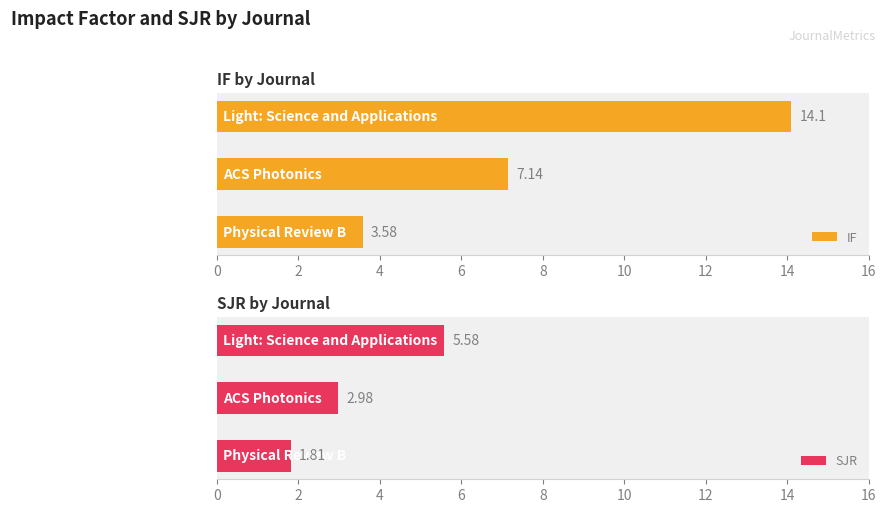

Where is IF nearest to the value 8?

ACS Photonics